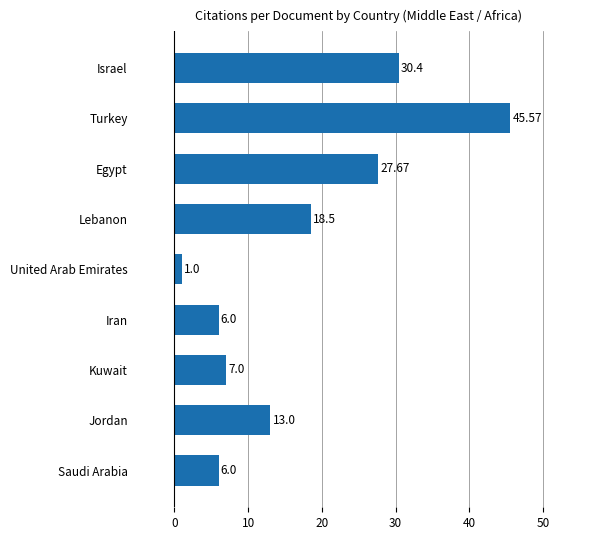

How many data points are less than 13?

4